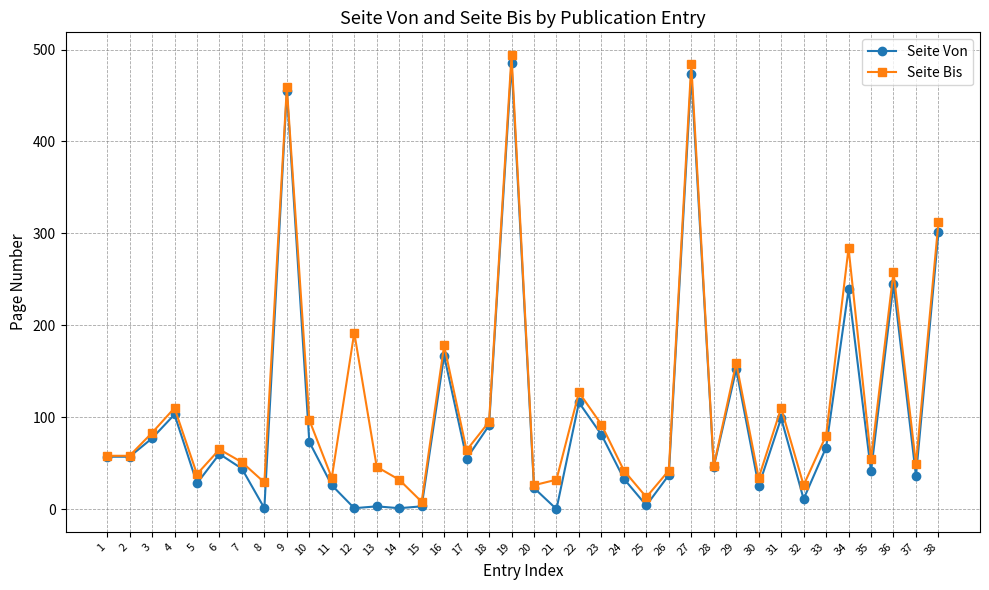

The value of Seite Bis at 29 is 266. True or false?

False